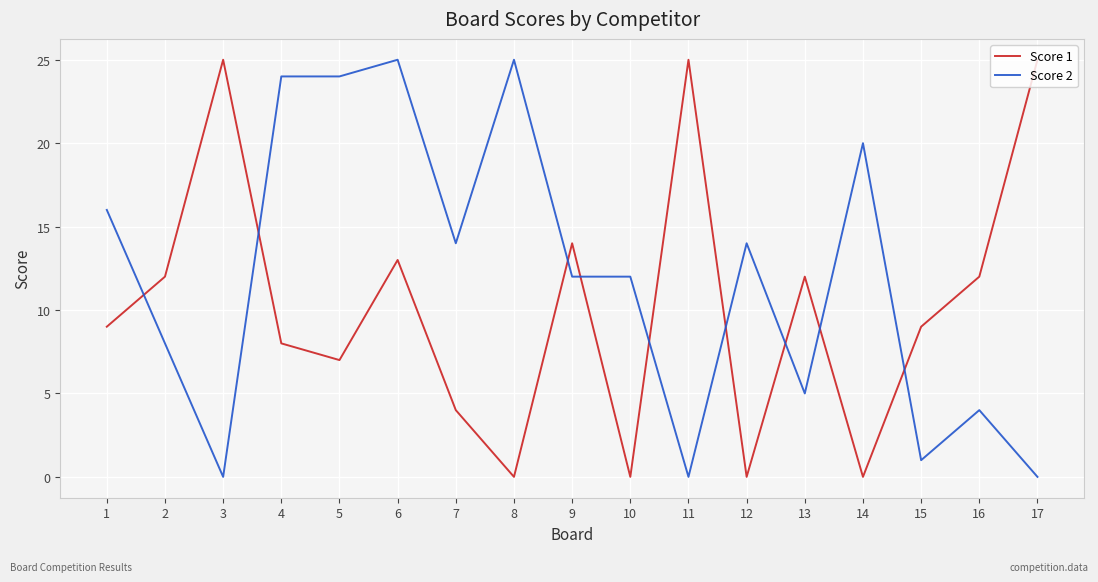

At which category does Score 1 reach its first local valley?

5